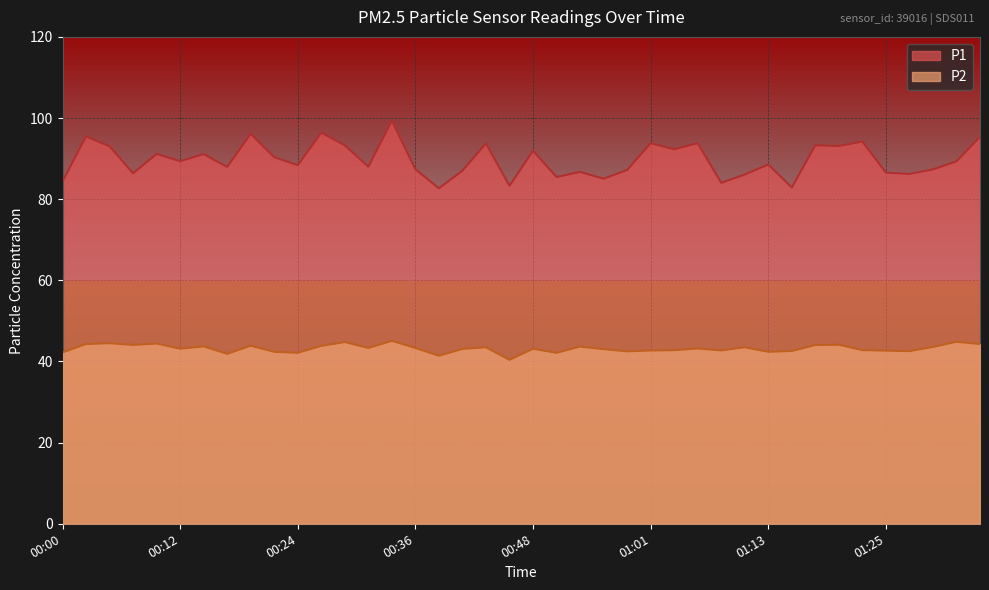

Reading left to right, extract all data points from this chart.

P1: 00:00=84.4	00:02=95.5	00:05=93.0	00:07=86.4	00:10=91.2	00:12=89.3	00:14=91.1	00:17=88.0	00:19=96.1	00:22=90.3	00:24=88.4	00:27=96.4	00:29=93.3	00:31=88.0	00:34=99.3	00:36=87.4	00:39=82.7	00:41=87.0	00:44=93.7	00:46=83.3	00:48=91.9	00:51=85.5	00:53=86.7	00:56=85.0	00:58=87.2	01:01=93.8	01:03=92.3	01:06=93.8	01:08=84.0	01:10=86.1	01:13=88.5	01:15=82.9	01:18=93.3	01:20=93.1	01:23=94.2	01:25=86.5	01:27=86.2	01:30=87.3	01:32=89.3	01:35=95.3
P2: 00:00=42.2	00:02=44.3	00:05=44.5	00:07=44.1	00:10=44.4	00:12=43.1	00:14=43.7	00:17=41.9	00:19=43.9	00:22=42.4	00:24=42.1	00:27=43.9	00:29=44.8	00:31=43.3	00:34=45.1	00:36=43.3	00:39=41.4	00:41=43.1	00:44=43.5	00:46=40.4	00:48=43.1	00:51=42.1	00:53=43.7	00:56=43.0	00:58=42.5	01:01=42.7	01:03=42.8	01:06=43.2	01:08=42.7	01:10=43.5	01:13=42.4	01:15=42.6	01:18=44.0	01:20=44.1	01:23=42.8	01:25=42.7	01:27=42.5	01:30=43.6	01:32=44.9	01:35=44.3